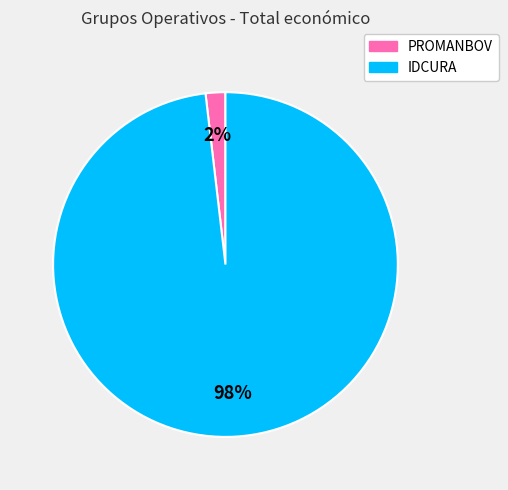

Is it true that IDCURA is 98% of the pie?

True